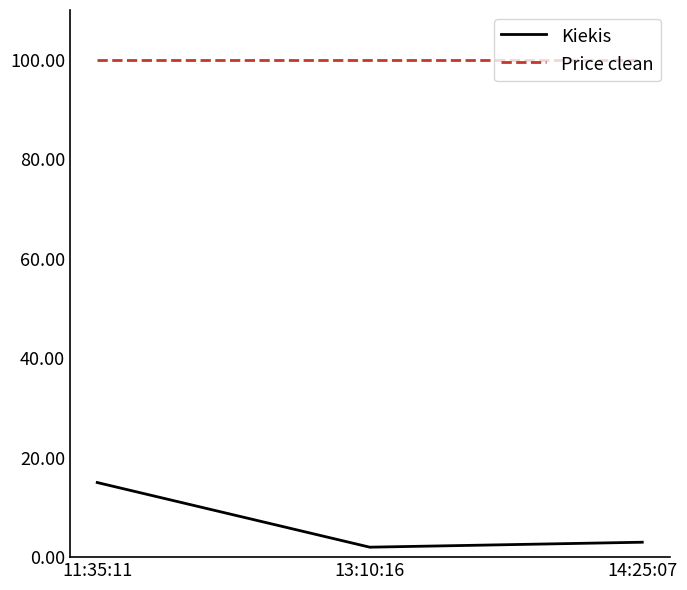

Is the value of Kiekis at 13:10:16 greater than the value of Price clean at 13:10:16?

No